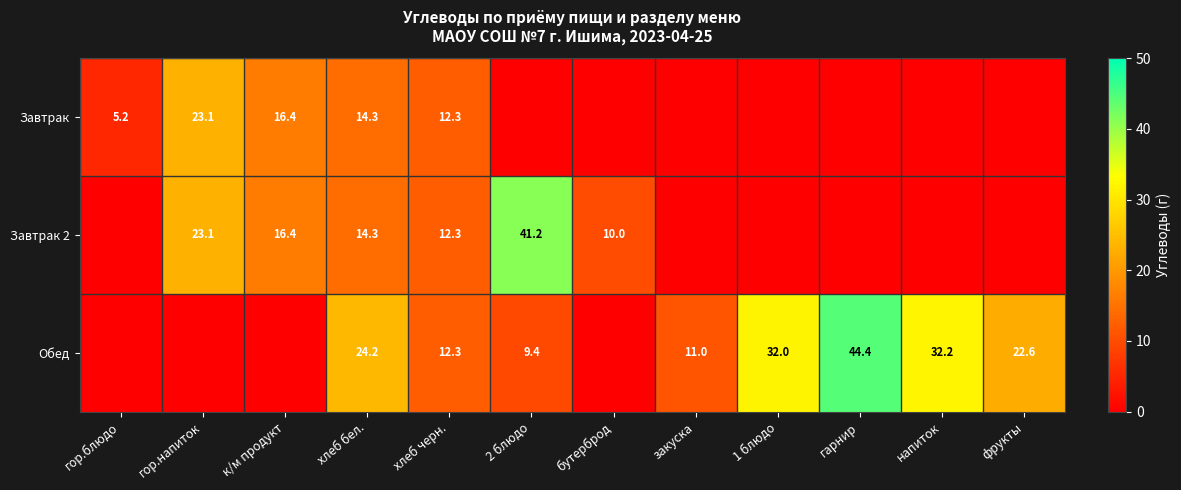

What is the sum of the Завтрак 2 values at бутерброд and 2 блюдо?

51.2